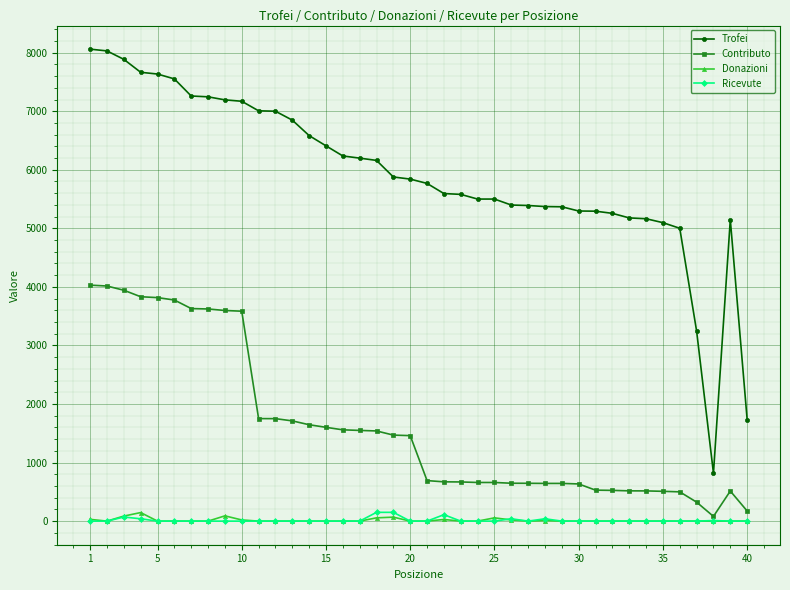

At how many categories does at least one series exceed 6002?

18